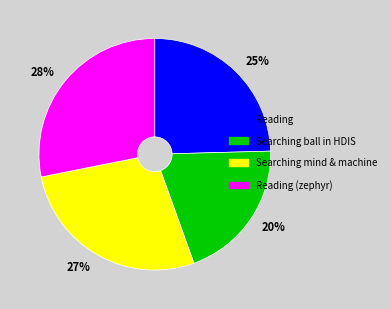

Rank the categories by value from lowest to highest.

Searching ball in HDIS, Reading, Searching mind & machine, Reading (zephyr)